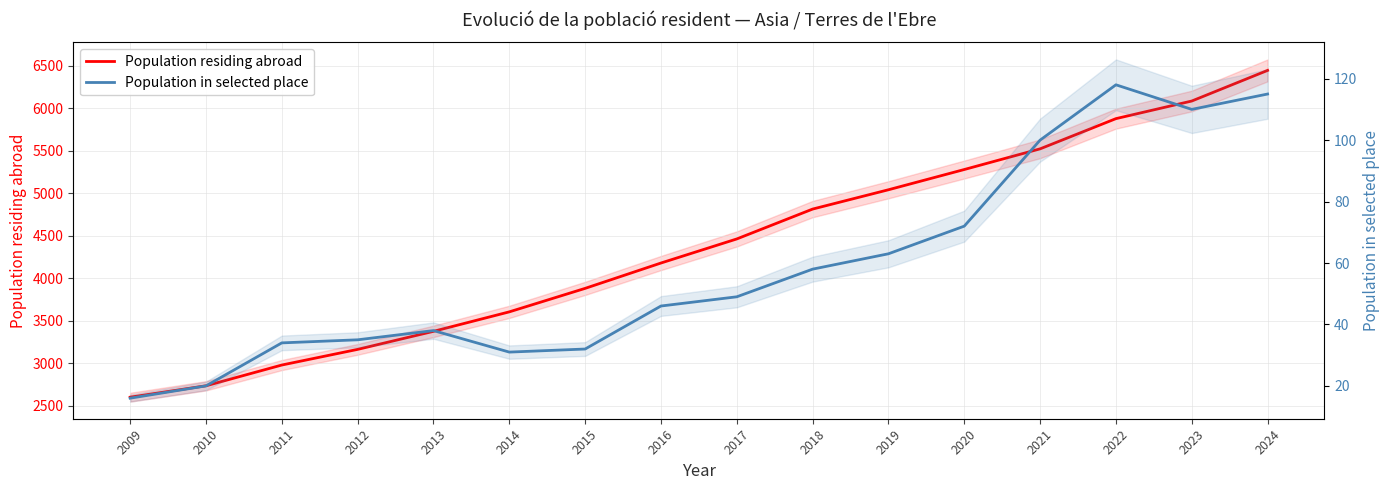

List the series in order of their overall mean, highest first.

Population residing abroad, Population in selected place